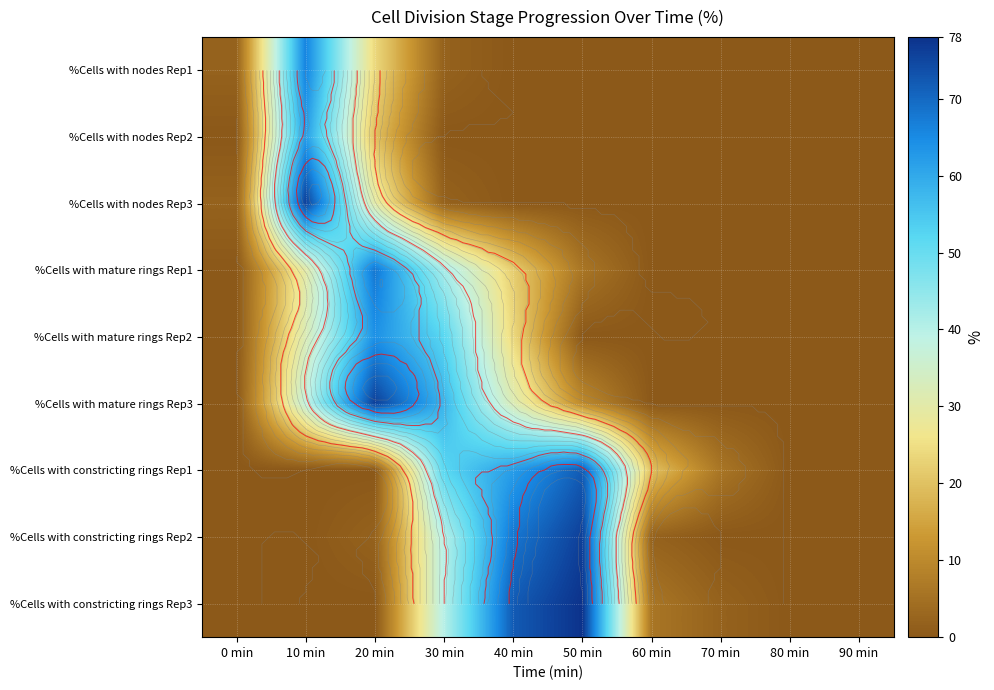

Is the value of %Cells with mature rings Rep1 at 60 min greater than the value of %Cells with mature rings Rep3 at 10 min?

No